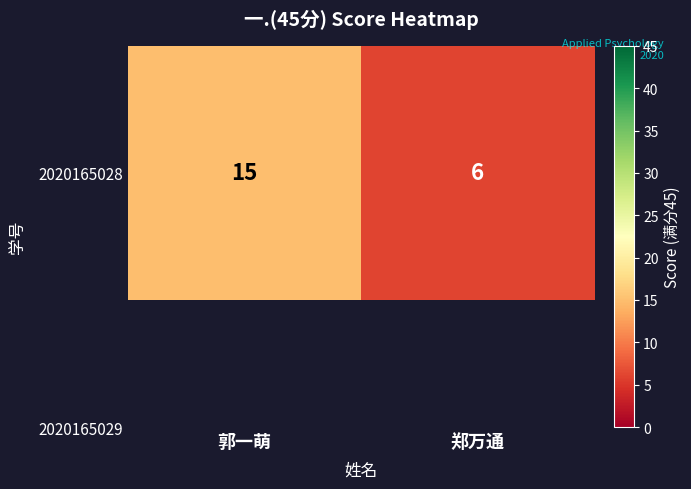

What is the difference between the values at 郭一萌 and 郑万通?

9